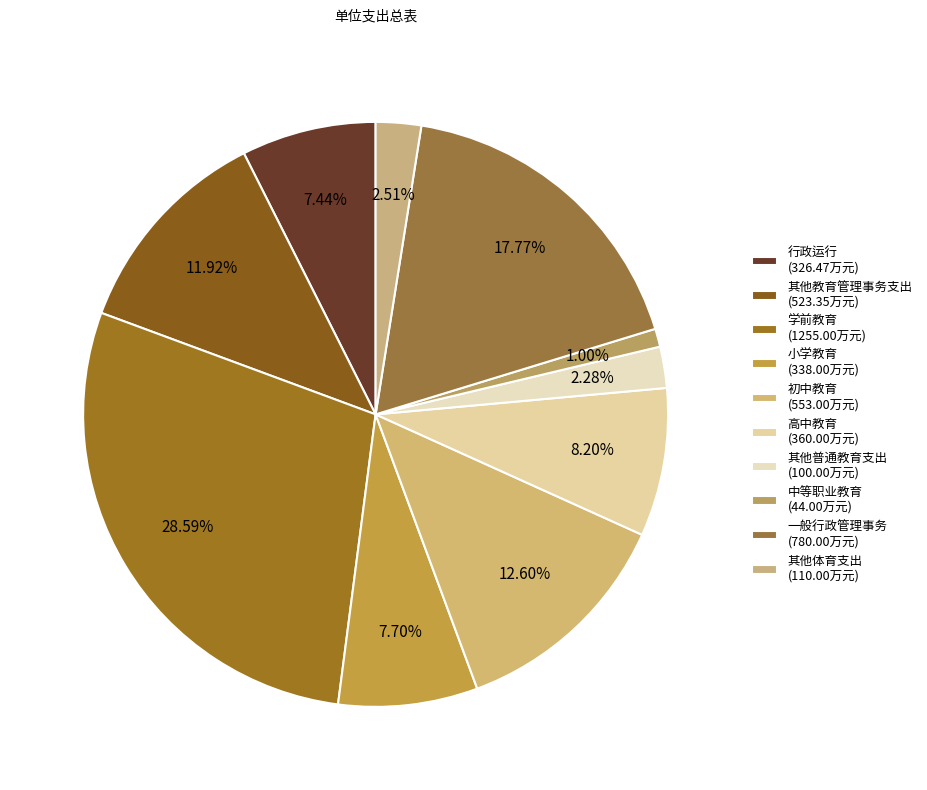

To the nearest percent, what portion does 初中教育 represent?

13%